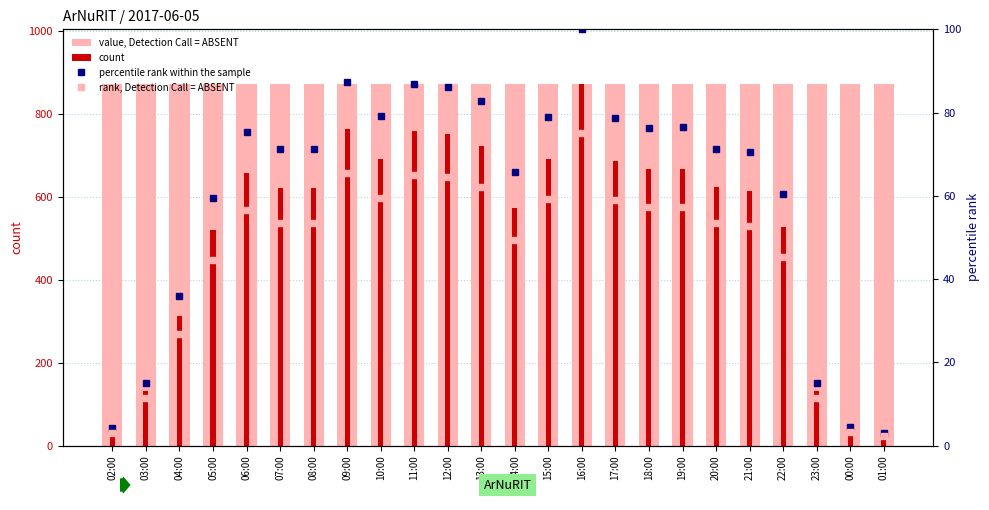

At how many categories does at least one series exceed 794?

24